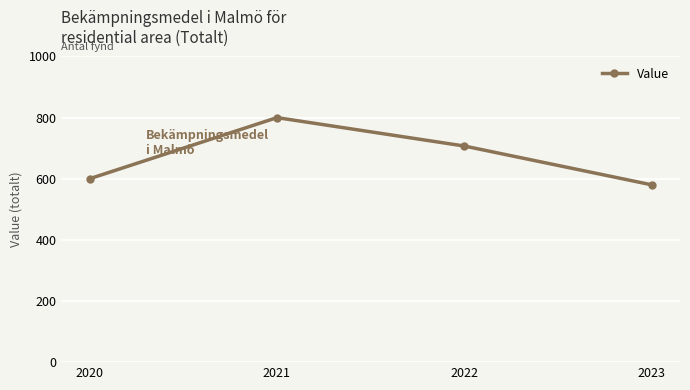

Which label corresponds to the smallest value in the chart?

2023